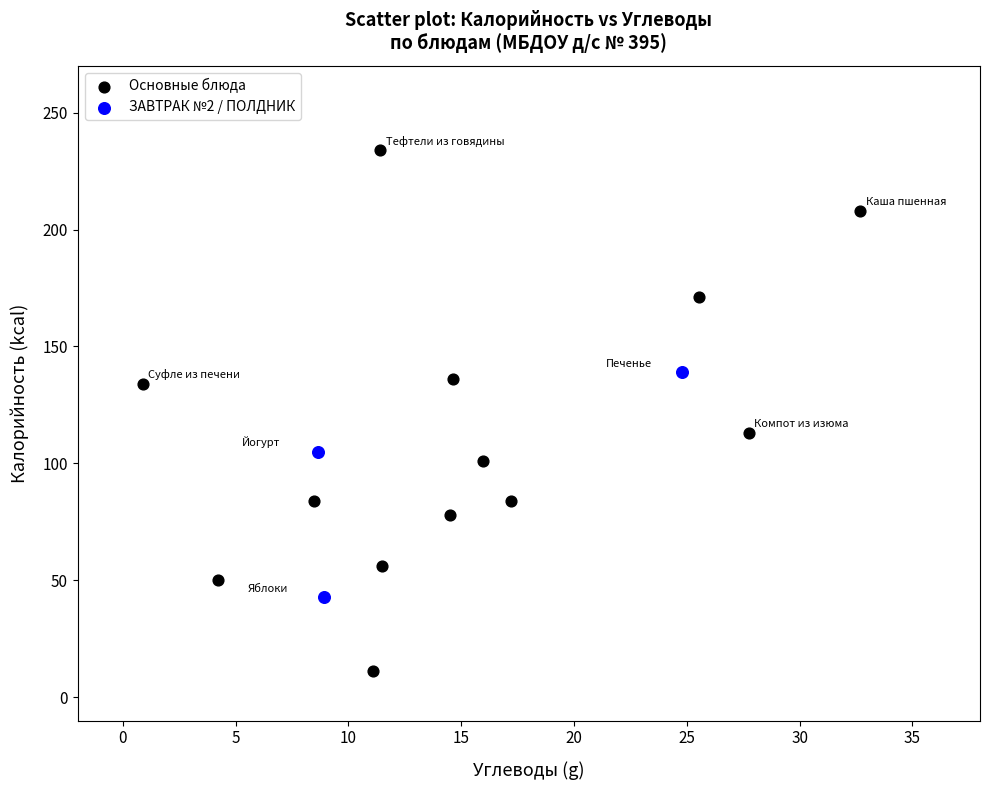

Which series has the largest Y range (max minus min)?

Основные блюда